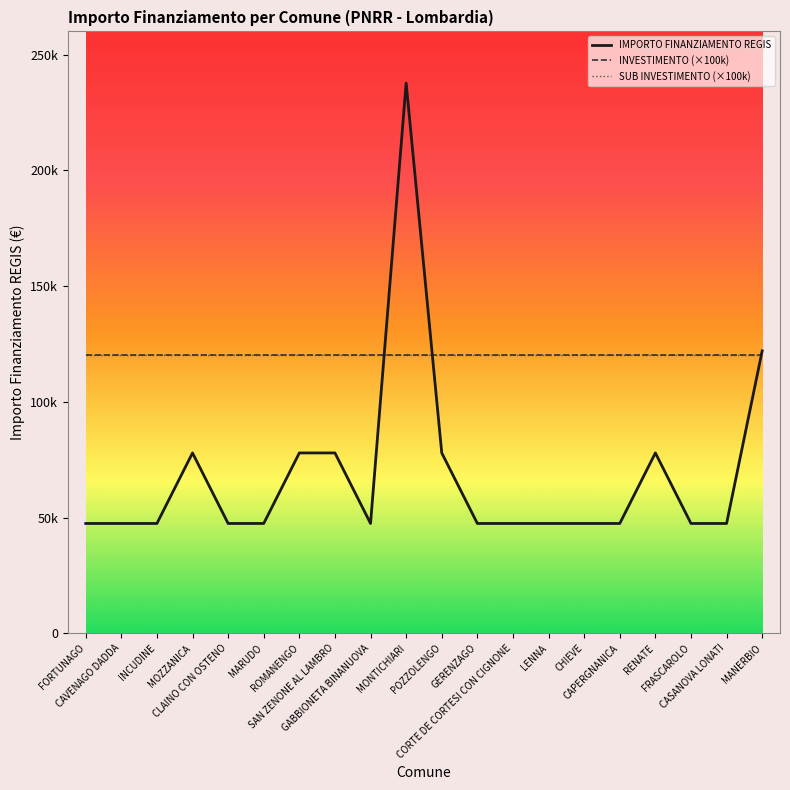

At which label is SUB INVESTIMENTO (×100k) closest to 120000?

FORTUNAGO